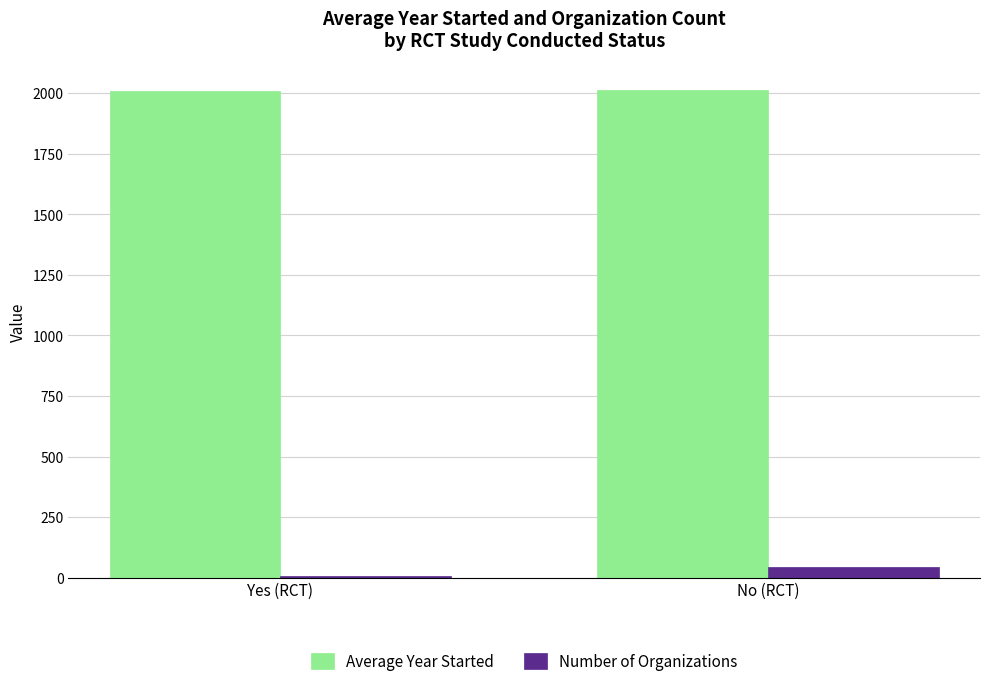

What is the difference between the Number of Organizations values at Yes (RCT) and No (RCT)?

37.0